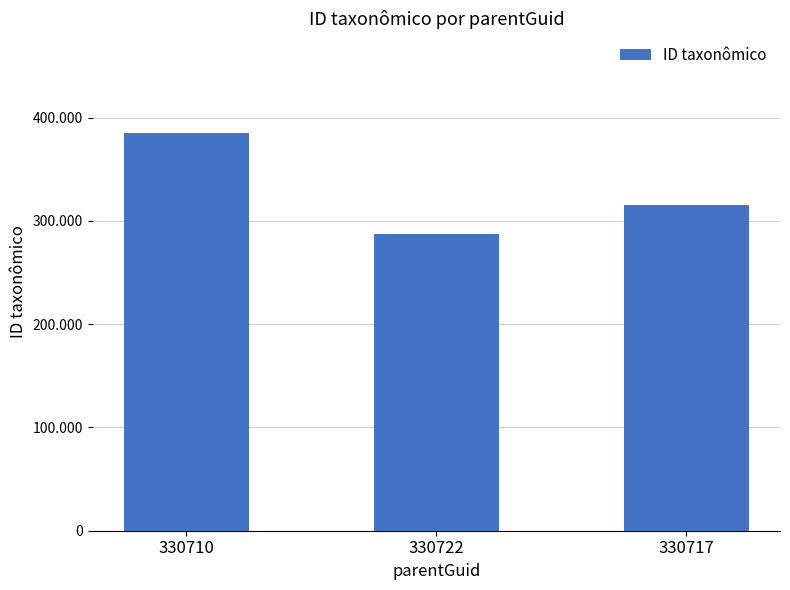

What is the difference between the values at 330710 and 330717?

69560